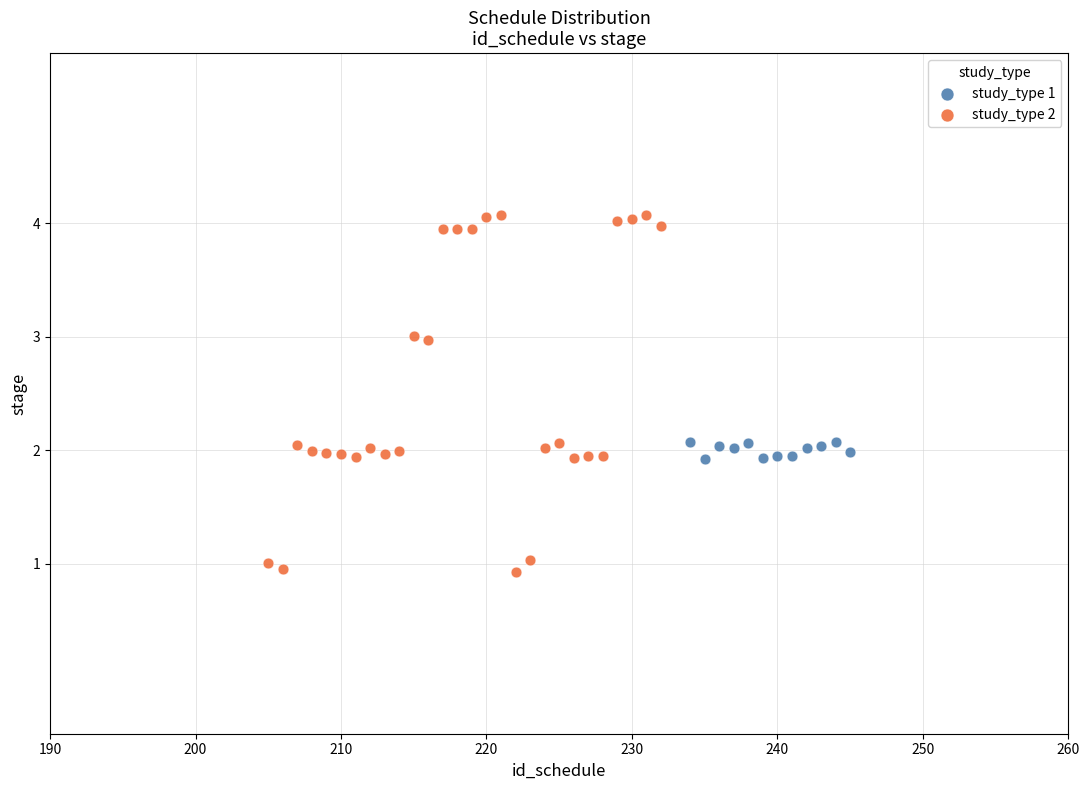

Which series reaches the maximum Y coordinate?

study_type 2